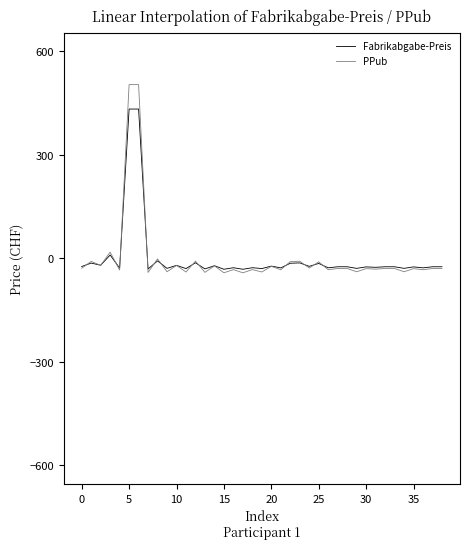

List the series in order of their peak value, highest first.

PPub, Fabrikabgabe-Preis